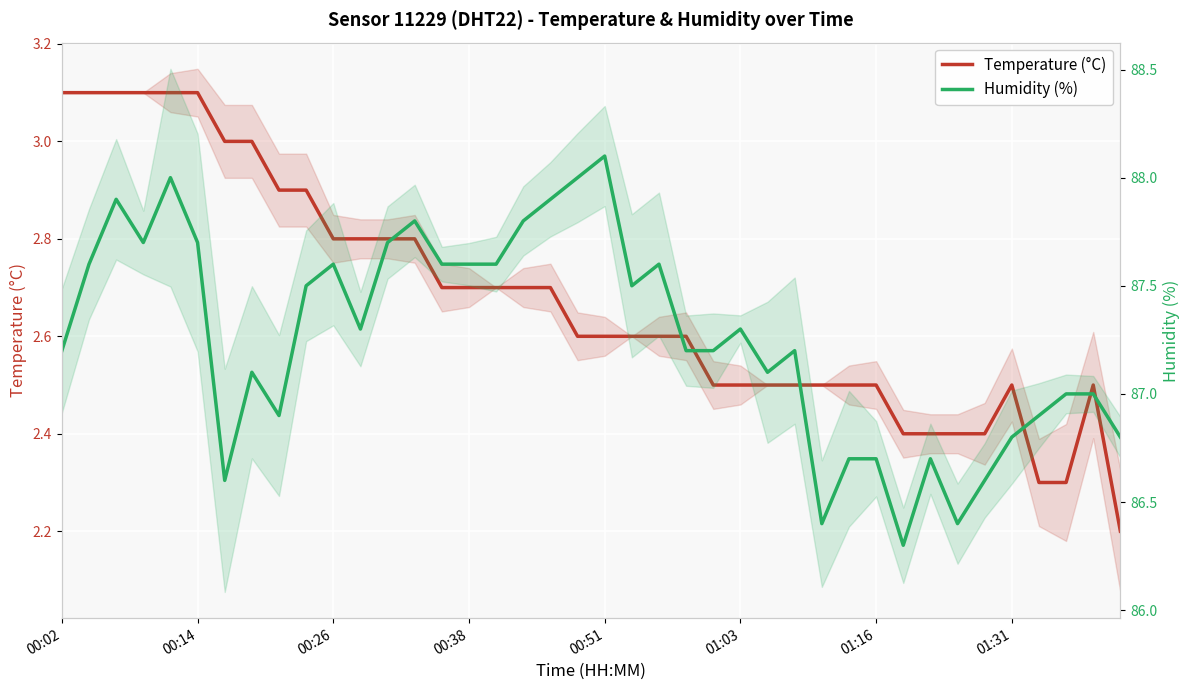

Rank the series at 19 from highest to lowest value.

Humidity (%), Temperature (°C)